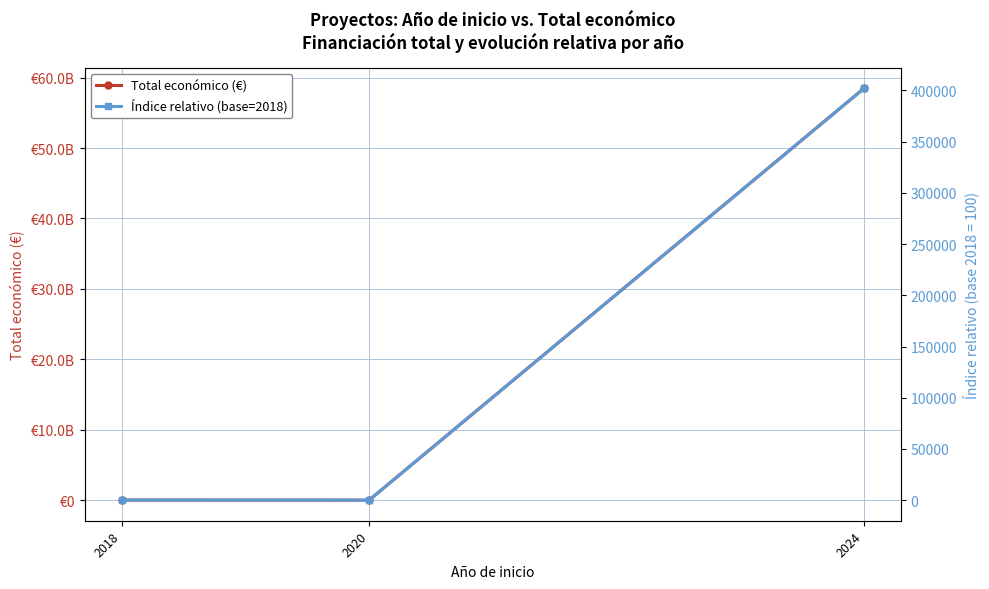

Does the chart display data point markers on the line(s)?

Yes